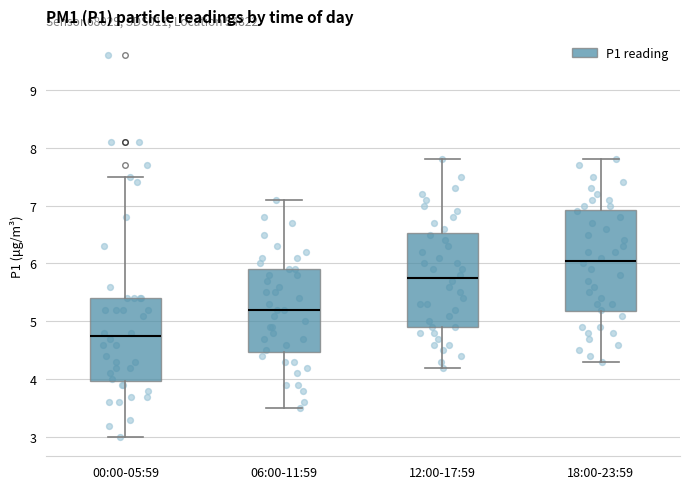

Where does the median line of the box for 18:00-23:59 sit on the y-axis? The values are not printed on the chart, so give them approximately, as read against the axis.

6.1